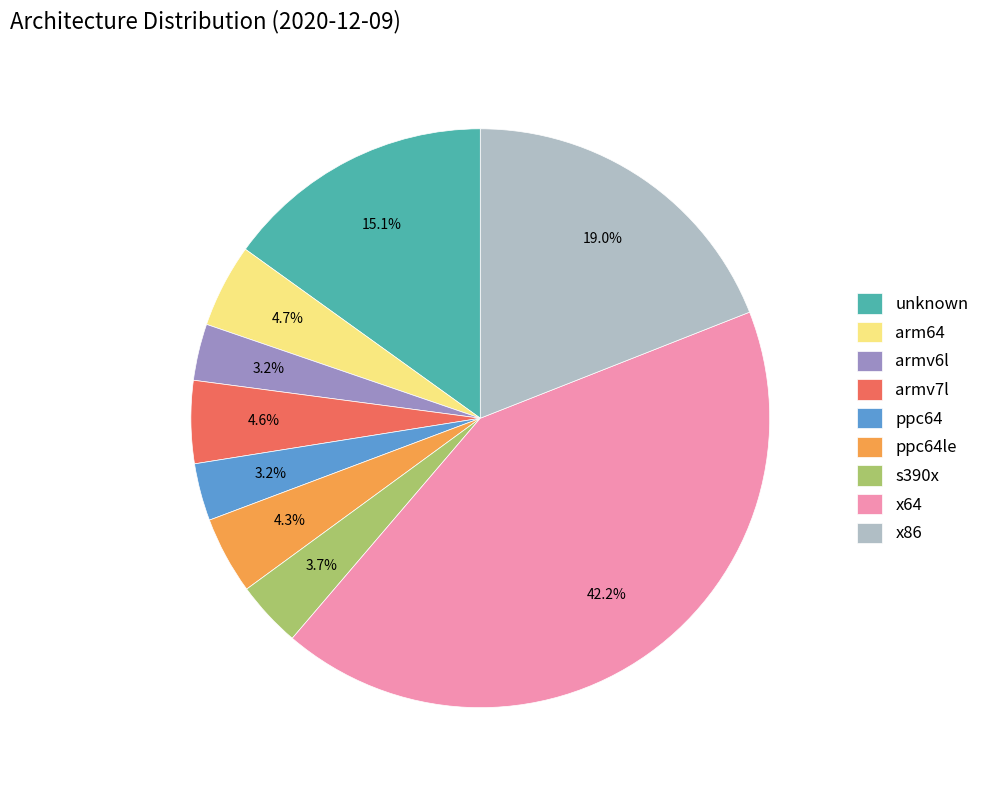

Is it true that s390x is 4% of the pie?

True